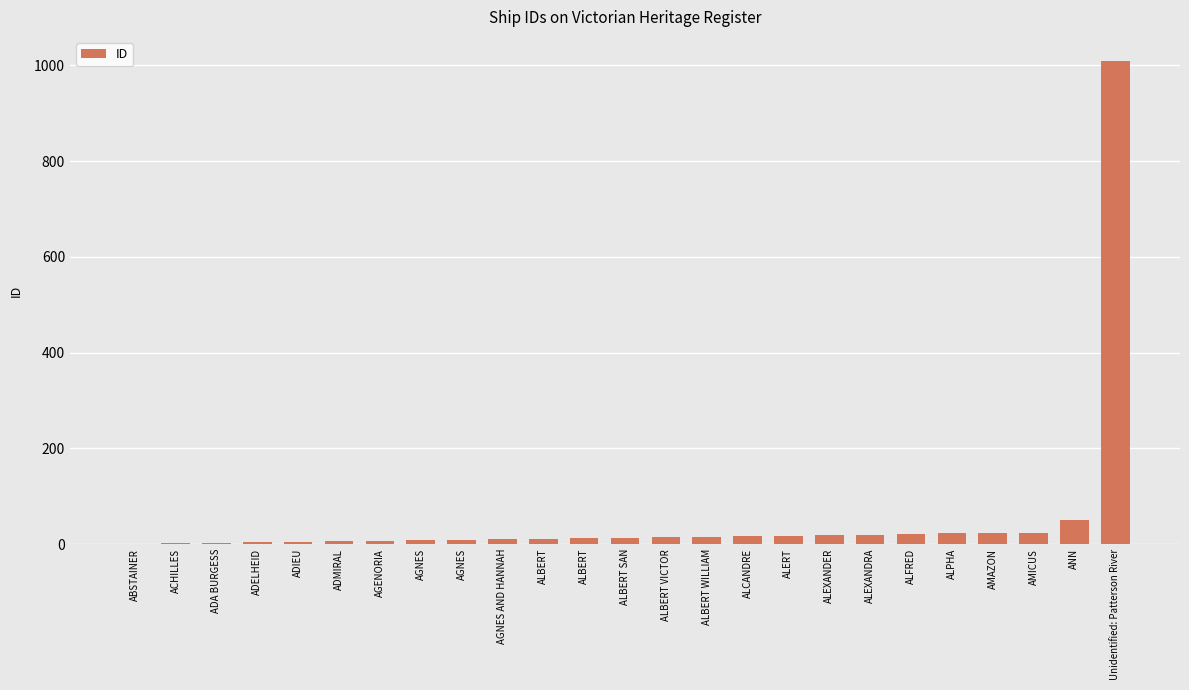

Rank the categories by value from highest to lowest.

Unidentified: Patterson River, ANN, AMICUS, AMAZON, ALPHA, ALFRED, ALEXANDRA, ALEXANDER, ALERT, ALCANDRE, ALBERT WILLIAM, ALBERT VICTOR, ALBERT SAN, ALBERT, ALBERT, AGNES AND HANNAH, AGNES, AGNES, AGENORIA, ADMIRAL, ADIEU, ADELHEID, ADA BURGESS, ACHILLES, ABSTAINER